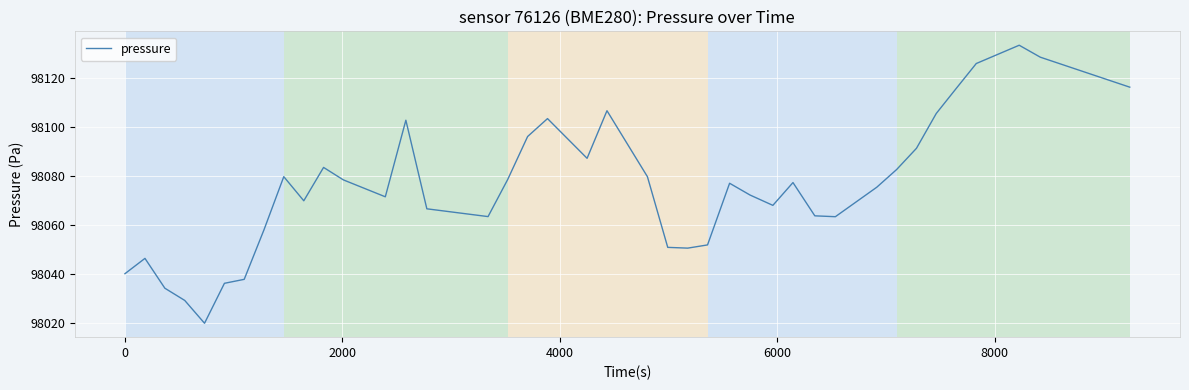

What is the minimum value shown in the chart?

98019.8